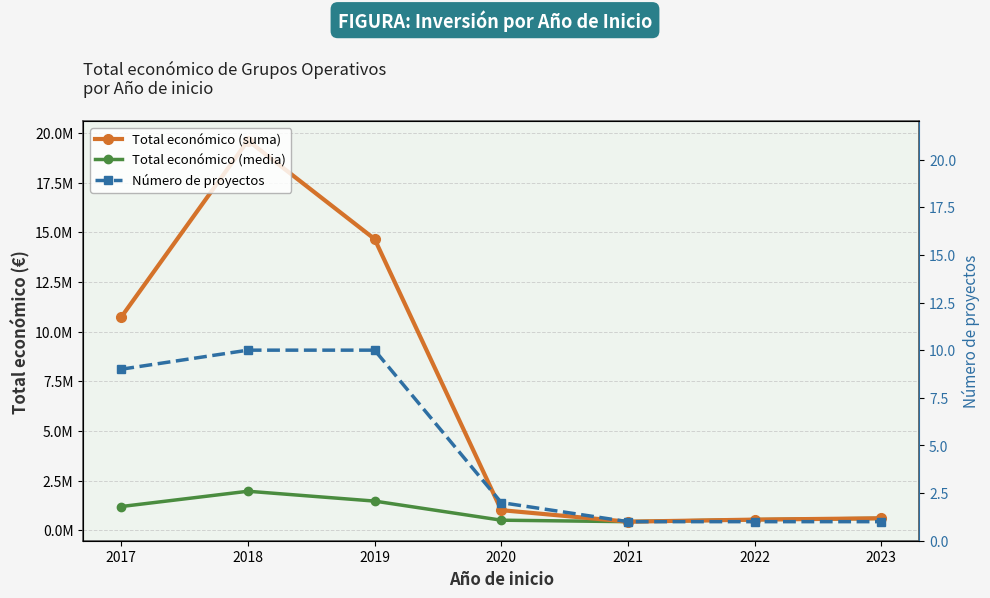

Which series changed the most between 2018 and 2019?

Total económico (suma)